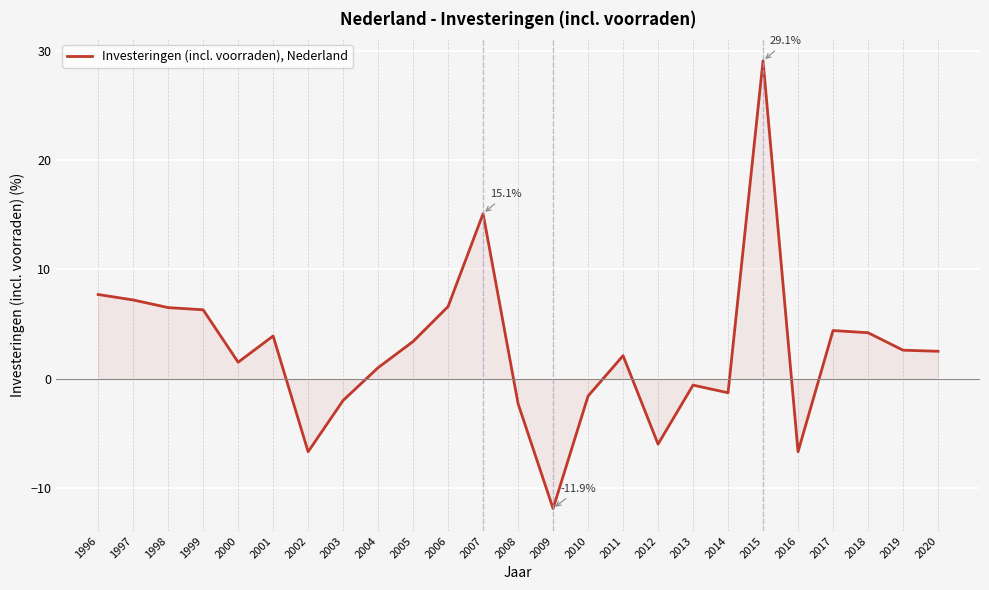

How many series are shown in this chart?

1